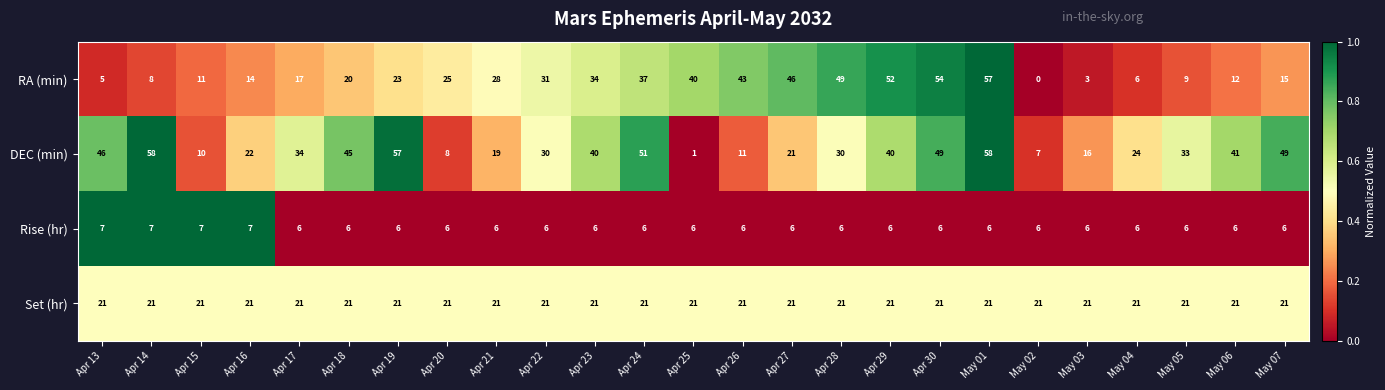

What is the average value of the DEC (min) series?

32